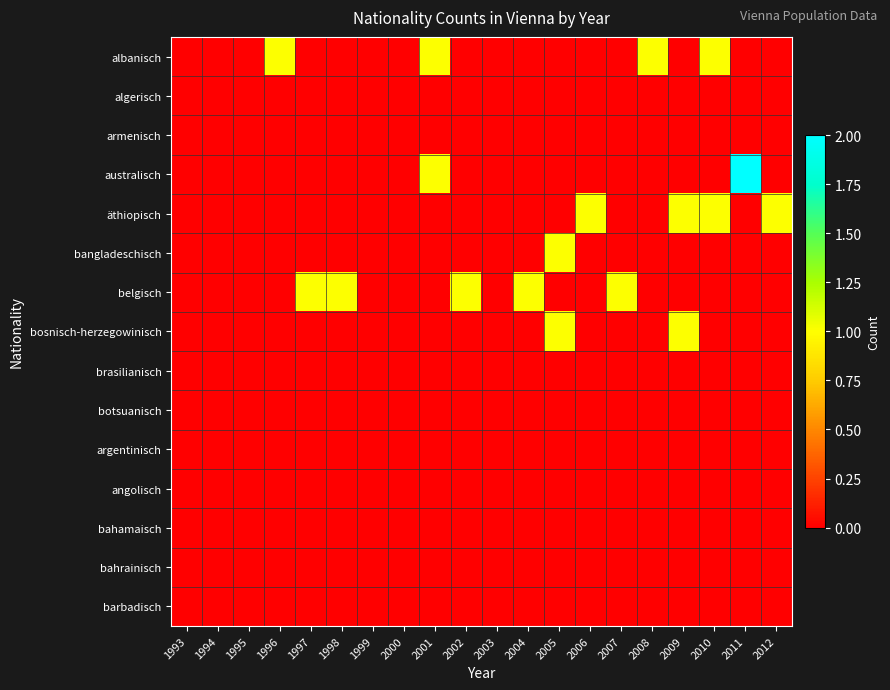

Which series has the largest range (max minus min)?

australisch